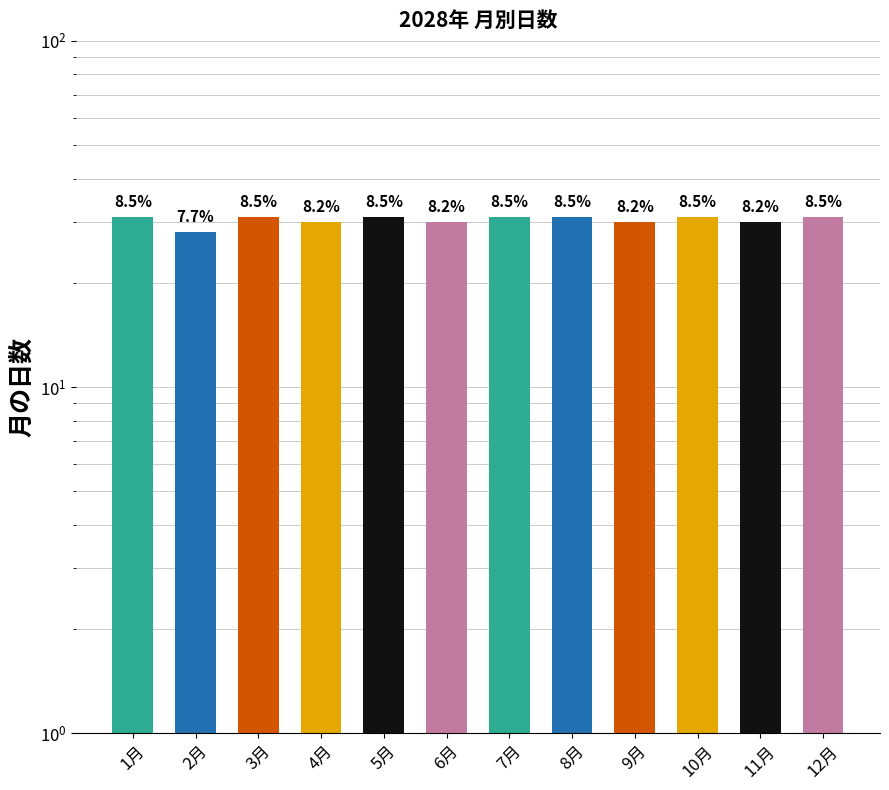

Does the chart contain stacked bars?

No